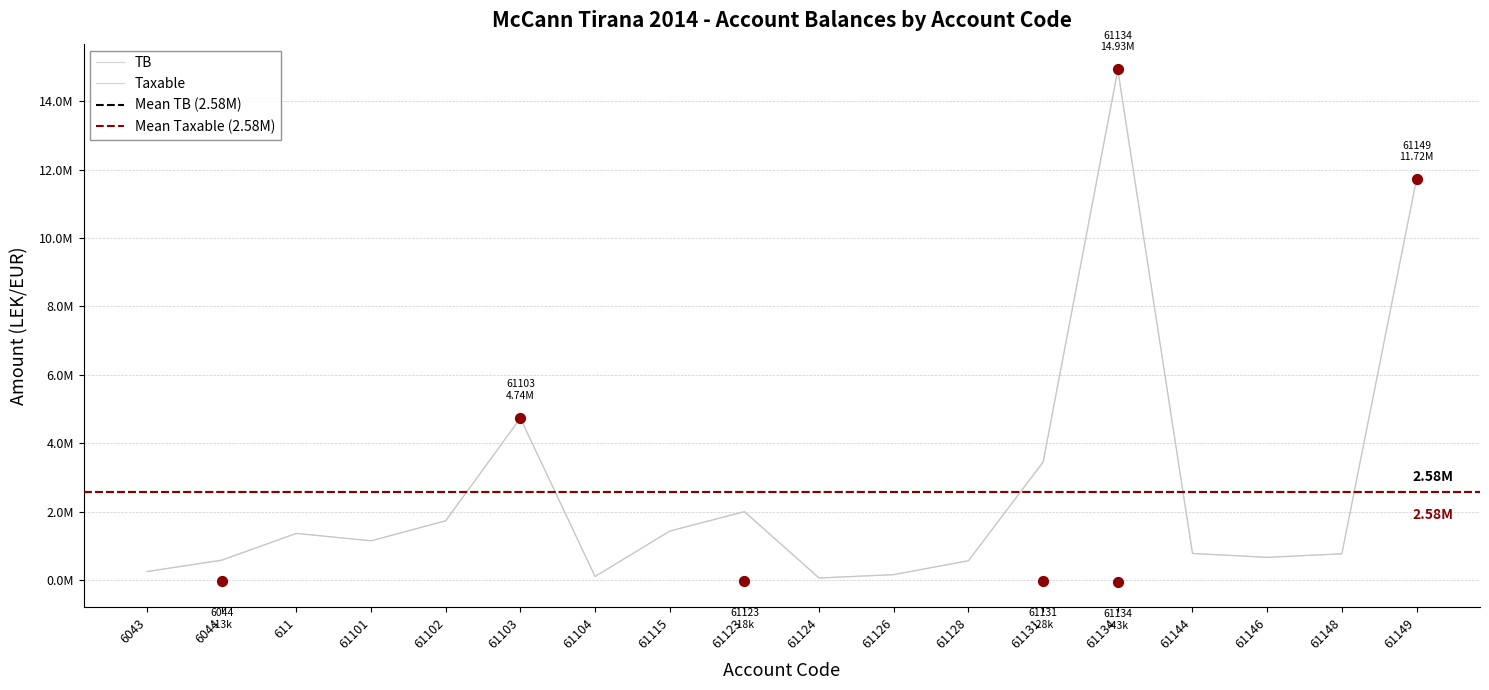

What is the total value across all series at 61102?

3470303.0